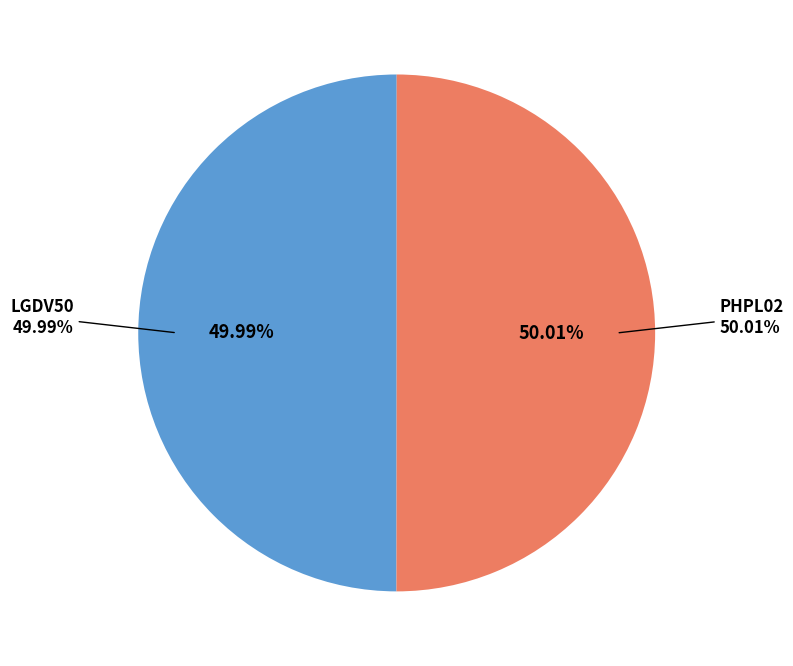

What percentage is the PHPL02 slice, to the nearest percent?

50%